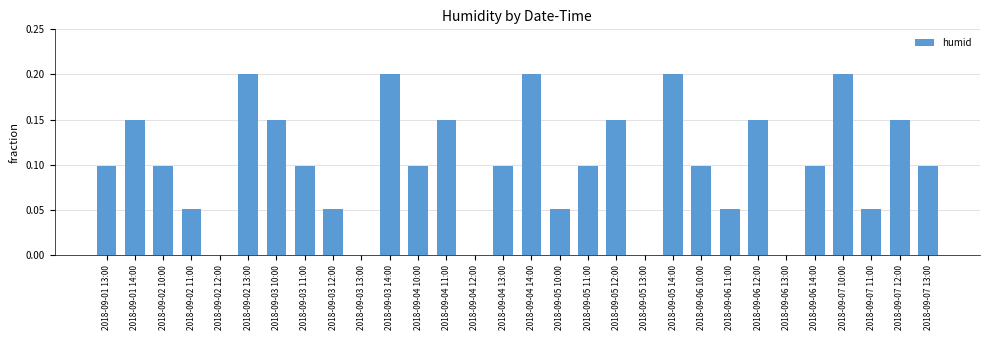

Count the number of categories in the chart.

30